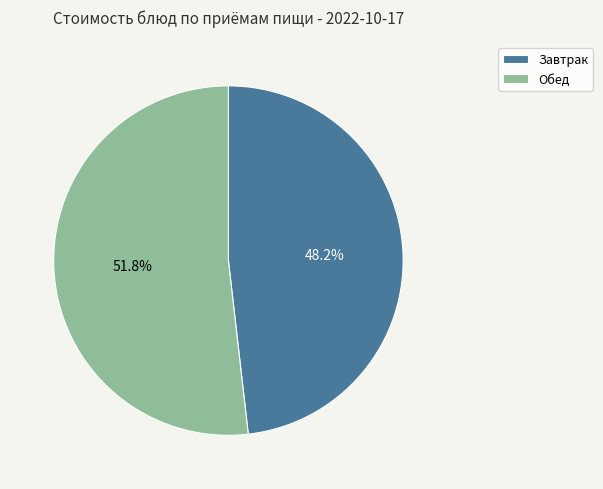

Between Обед and Завтрак, which is larger?

Обед